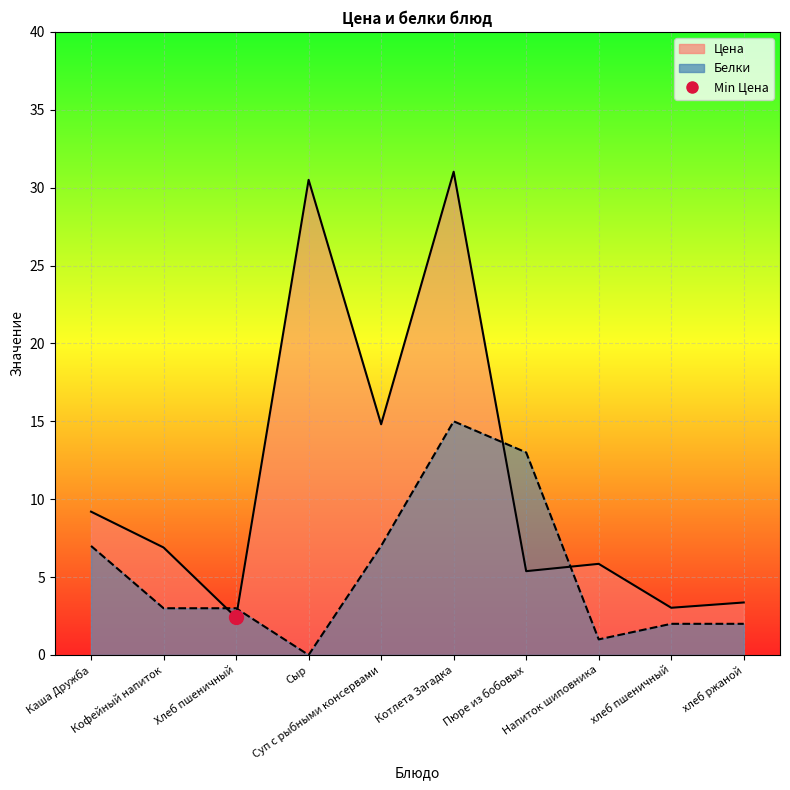

Where do Цена and Белки first cross each other?

Кофейный напиток and Хлеб пшеничный